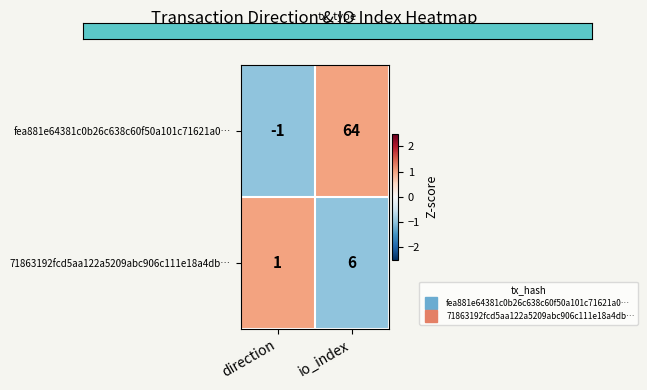

Reading right to left, what are all the values shown in this chart?

fea881e64381c0b26c638c60f50a101c71621a0…: 64	-1
71863192fcd5aa122a5209abc906c111e18a4db…: 6	1